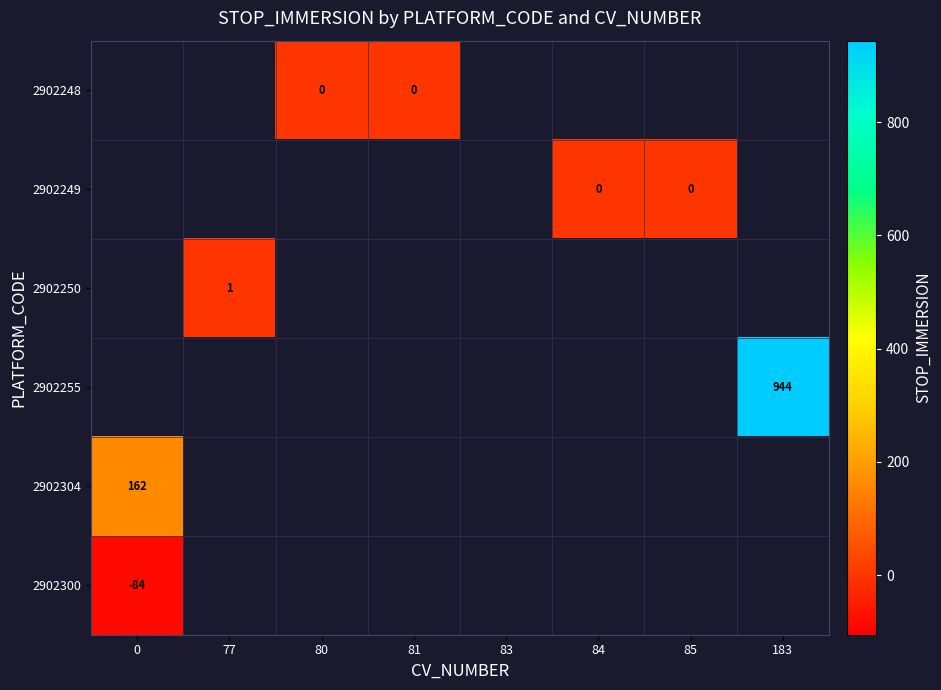

Which label corresponds to the largest value in the chart?

183